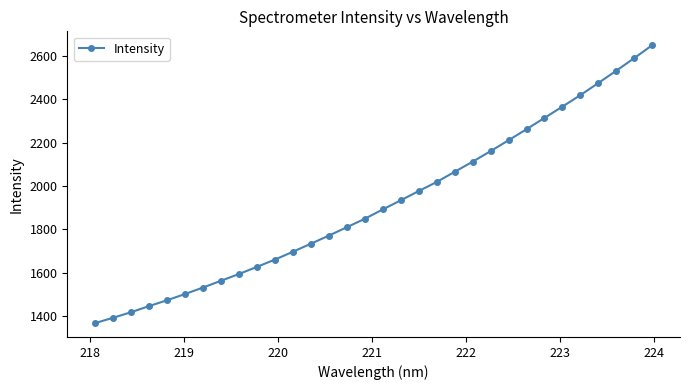

True or false: there are more than 2 points higher than both neighbors.

False